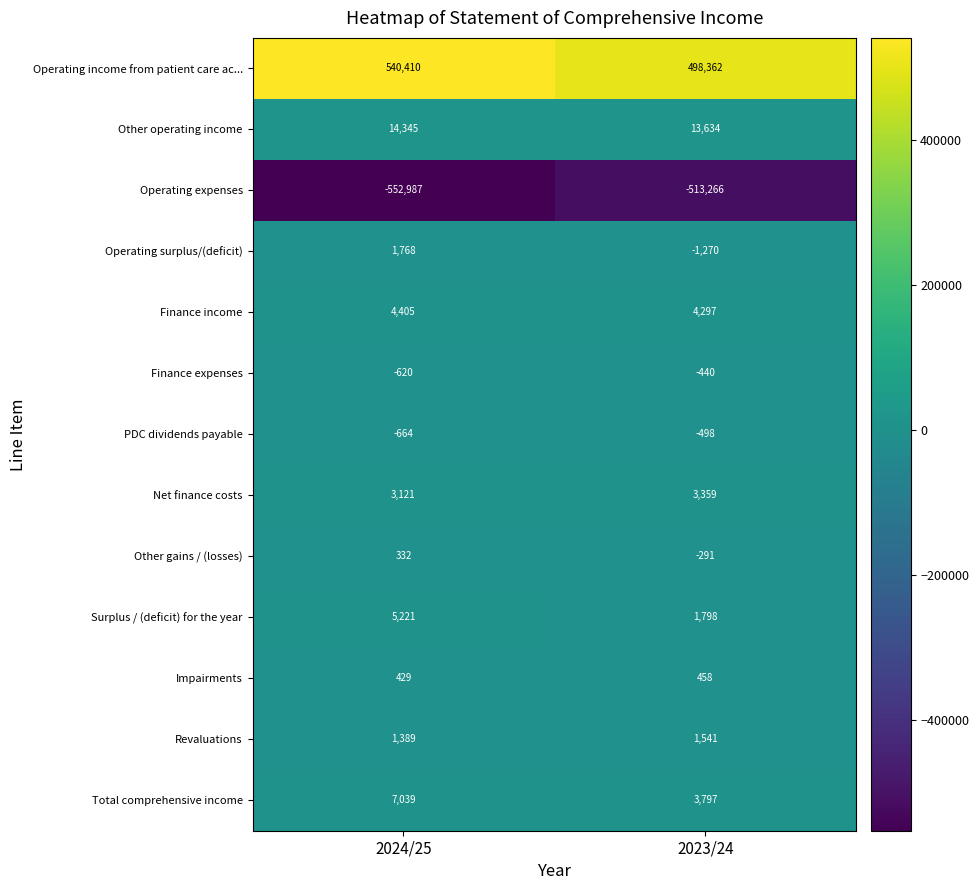

What is the greatest value displayed?

540410